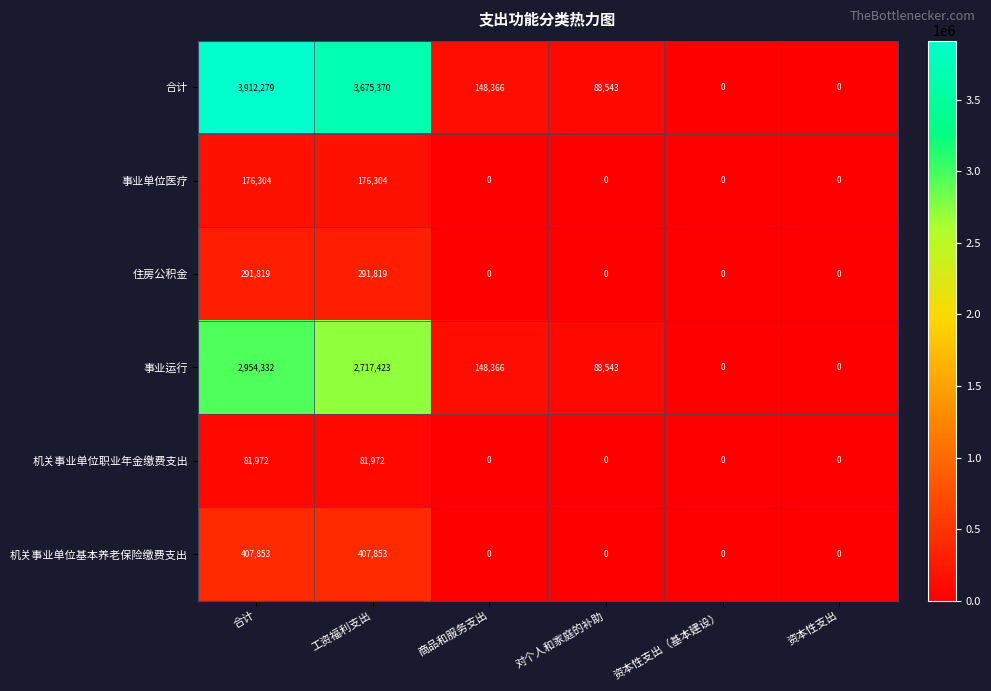

At 合计, list the series in order from smallest to largest.

机关事业单位职业年金缴费支出, 事业单位医疗, 住房公积金, 机关事业单位基本养老保险缴费支出, 事业运行, 合计